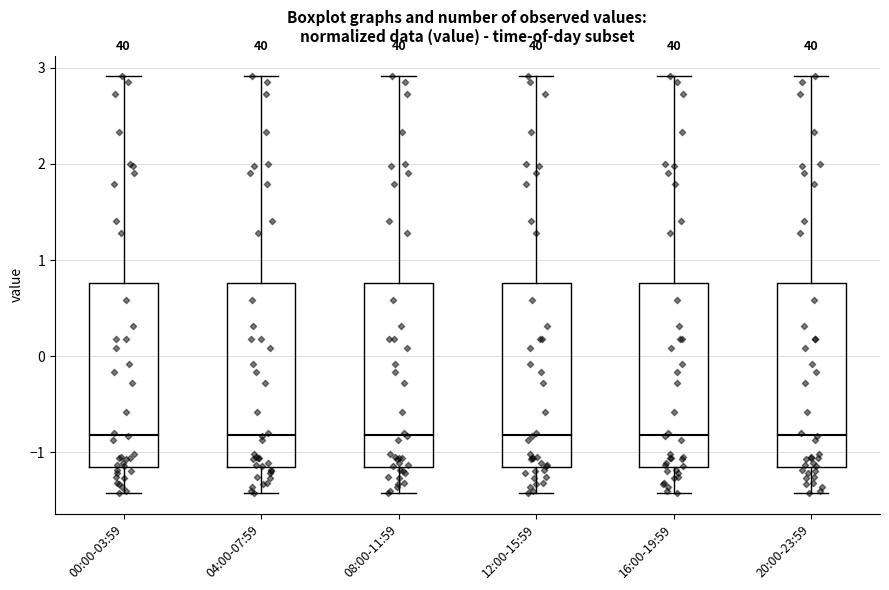

Reading left to right, transcribe this box plot: for each box, give where its median line is, the range the box spans, and where its two whiskers end, as read against the y-axis. The values are not printed on the chart, so give them approximately, as read against the axis.

00:00-03:59: median -0.8, box -1.1 to 0.8, whiskers -1.4 to 2.9
04:00-07:59: median -0.8, box -1.1 to 0.8, whiskers -1.4 to 2.9
08:00-11:59: median -0.8, box -1.1 to 0.8, whiskers -1.4 to 2.9
12:00-15:59: median -0.8, box -1.1 to 0.8, whiskers -1.4 to 2.9
16:00-19:59: median -0.8, box -1.1 to 0.8, whiskers -1.4 to 2.9
20:00-23:59: median -0.8, box -1.1 to 0.8, whiskers -1.4 to 2.9